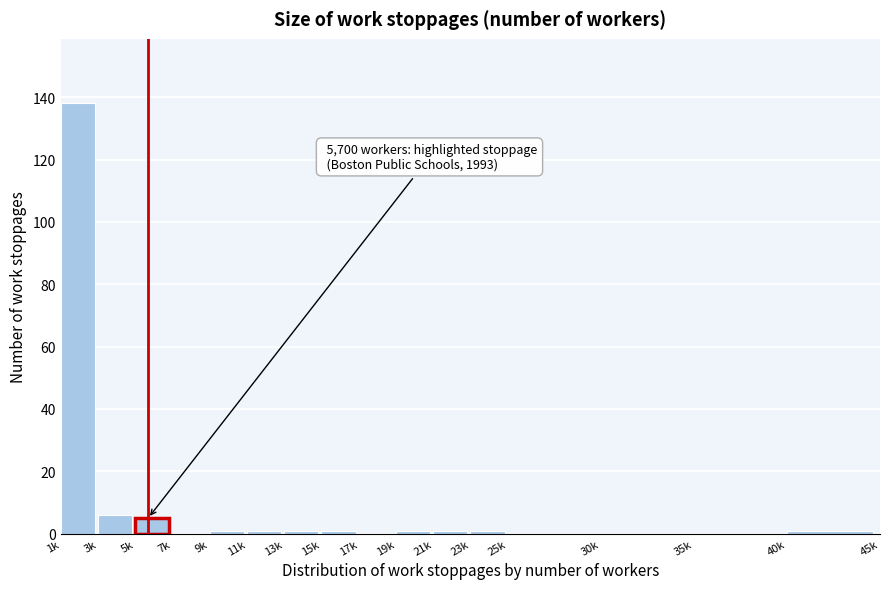

Reading left to right, what are all the values shown in this chart?

1k=138	3k=6	5k=5	7k=0	9k=1	11k=1	13k=1	15k=1	17k=0	19k=1	21k=1	23k=1	25k=0	30k=0	35k=0	40k=1